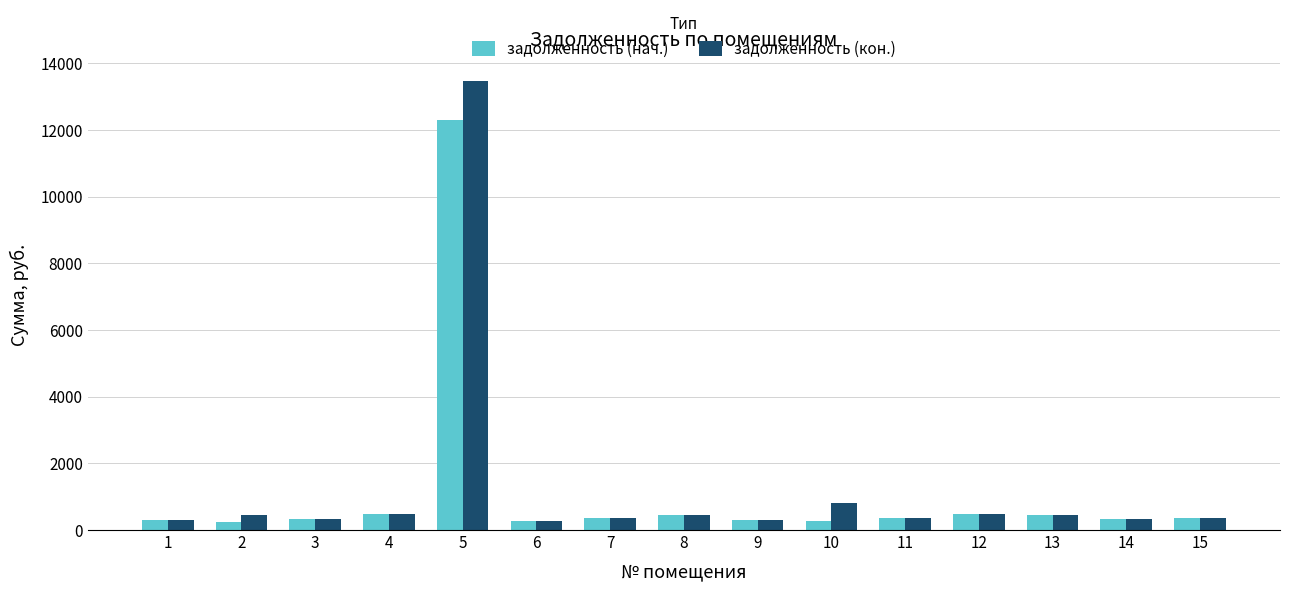

At 2, list the series in order from largest to smallest.

задолженность (кон.), задолженность (нач.)